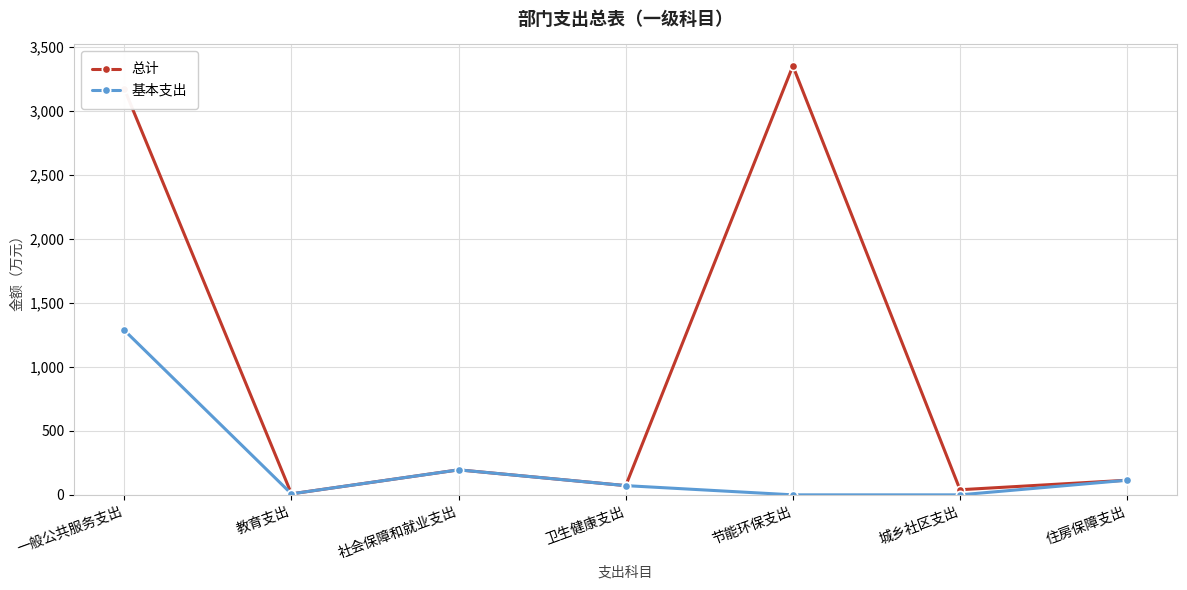

What position from the left is 一般公共服务支出?

1